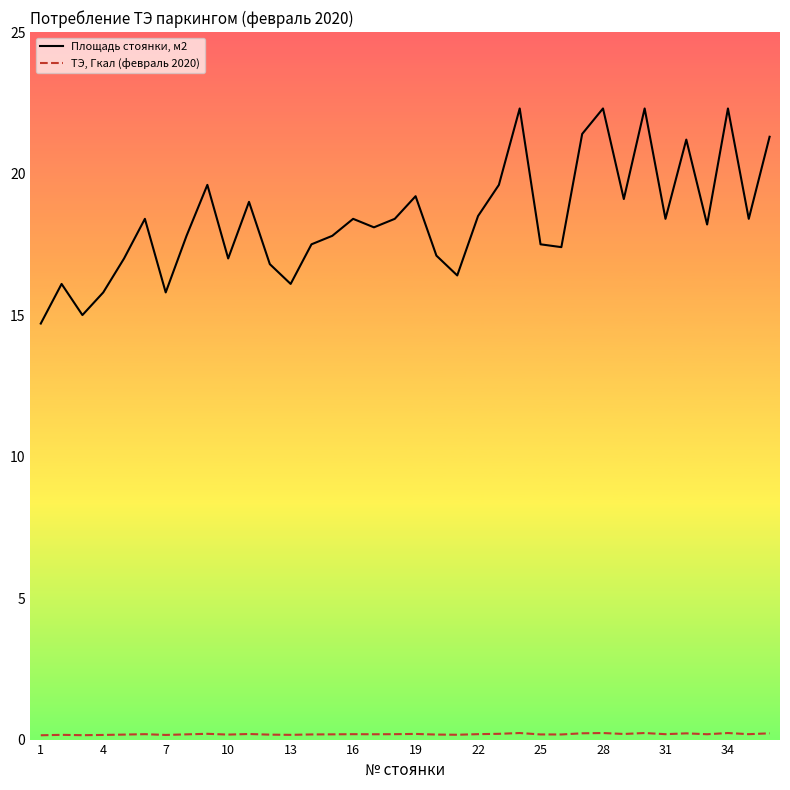

Which series has the largest range (max minus min)?

Площадь стоянки, м2